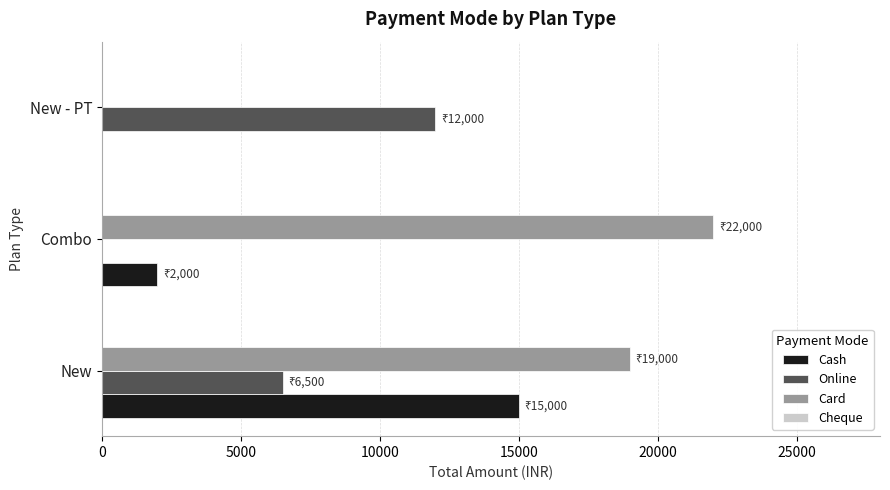

What is the sum of the Cash values at New - PT and New?

15000